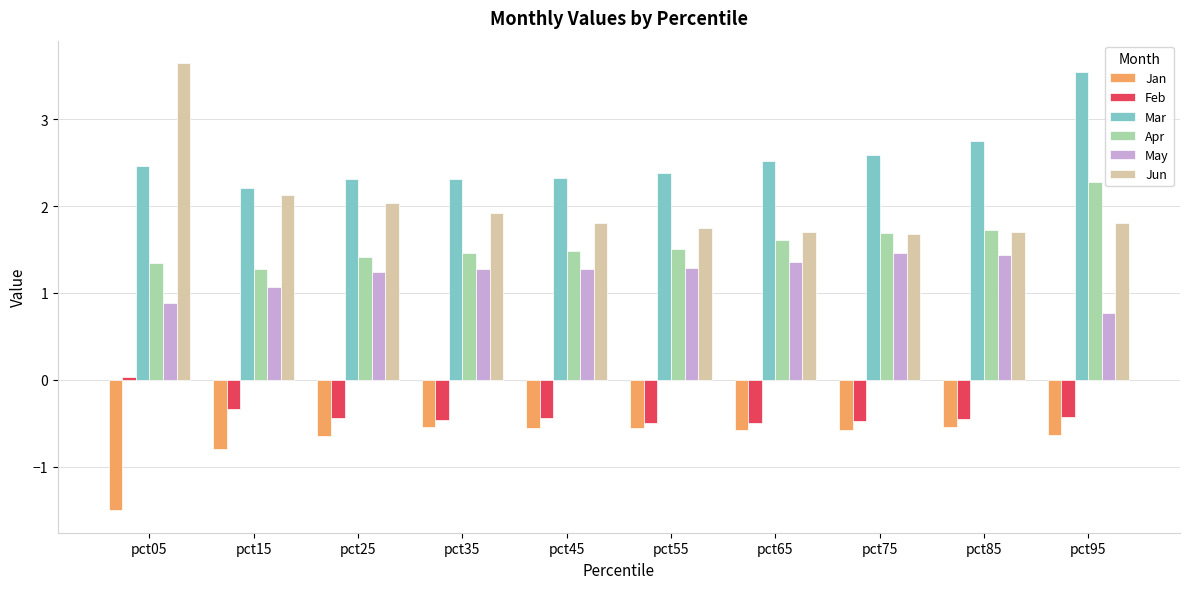

What value does the Feb series have at pct75?

-0.5